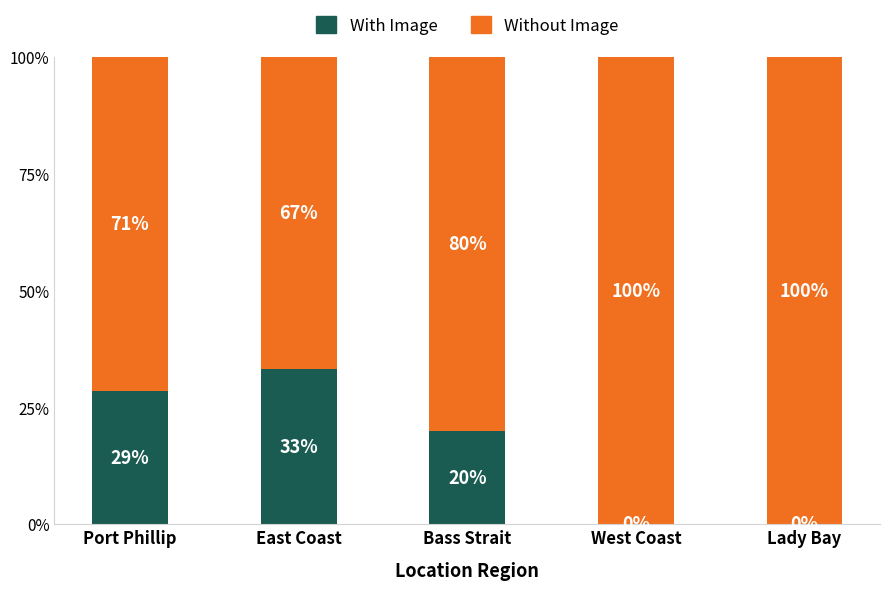

The With Image series shows 0.0 at West Coast. True or false?

True